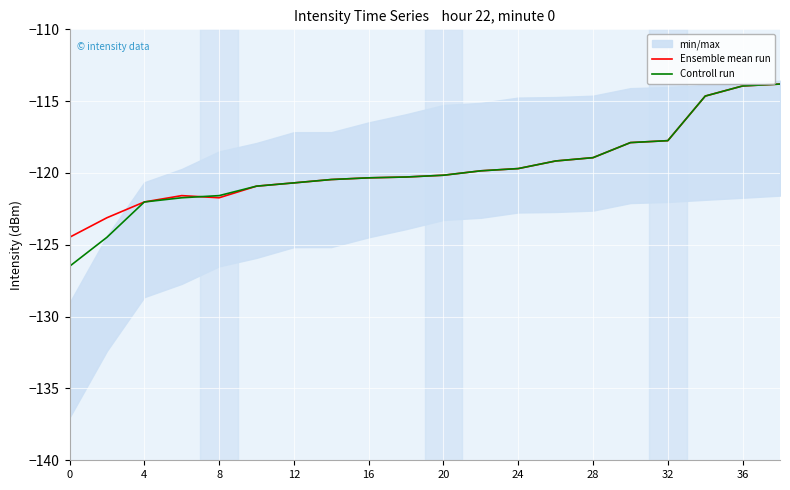

At how many categories does at least one series exceed -126?

20